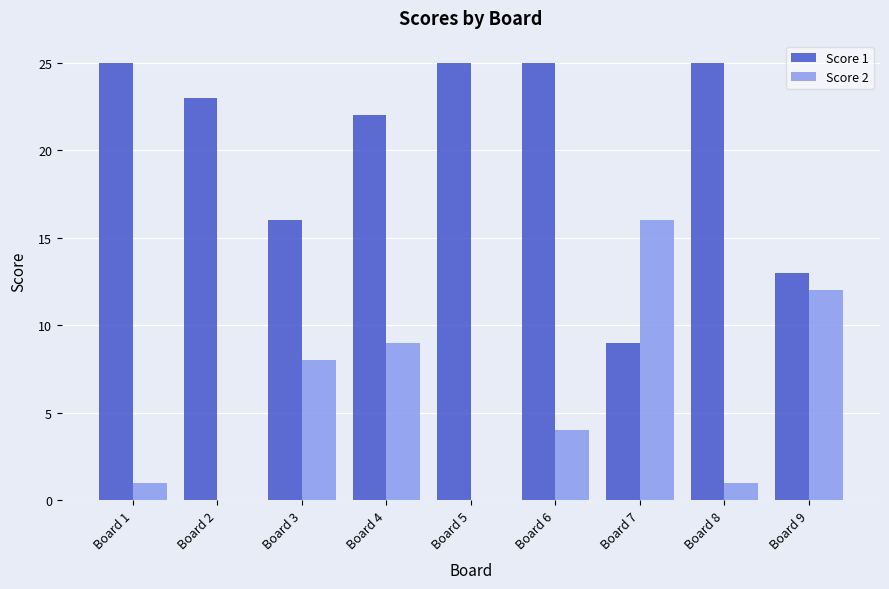

Between Board 4 and Board 5, which series saw the biggest shift?

Score 2